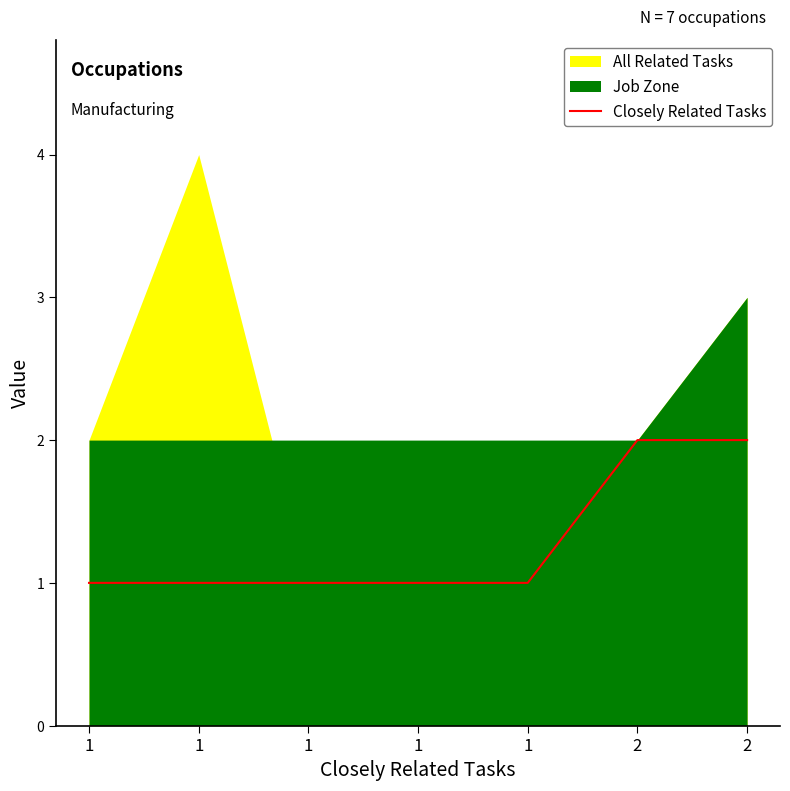

What is the sum of the values at 2 and 1?

3